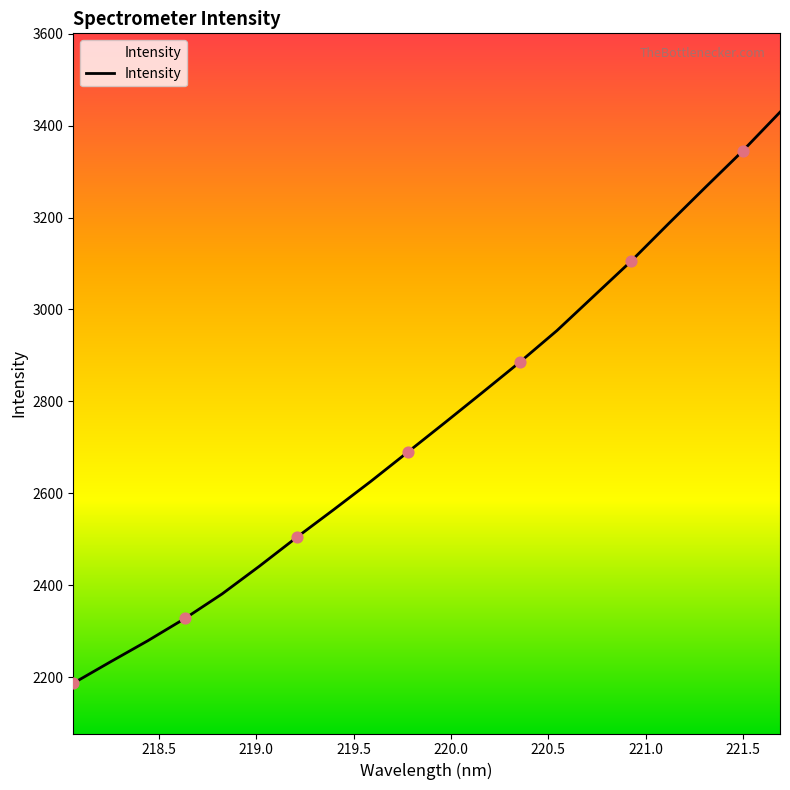

What is the greatest value displayed?

3429.3